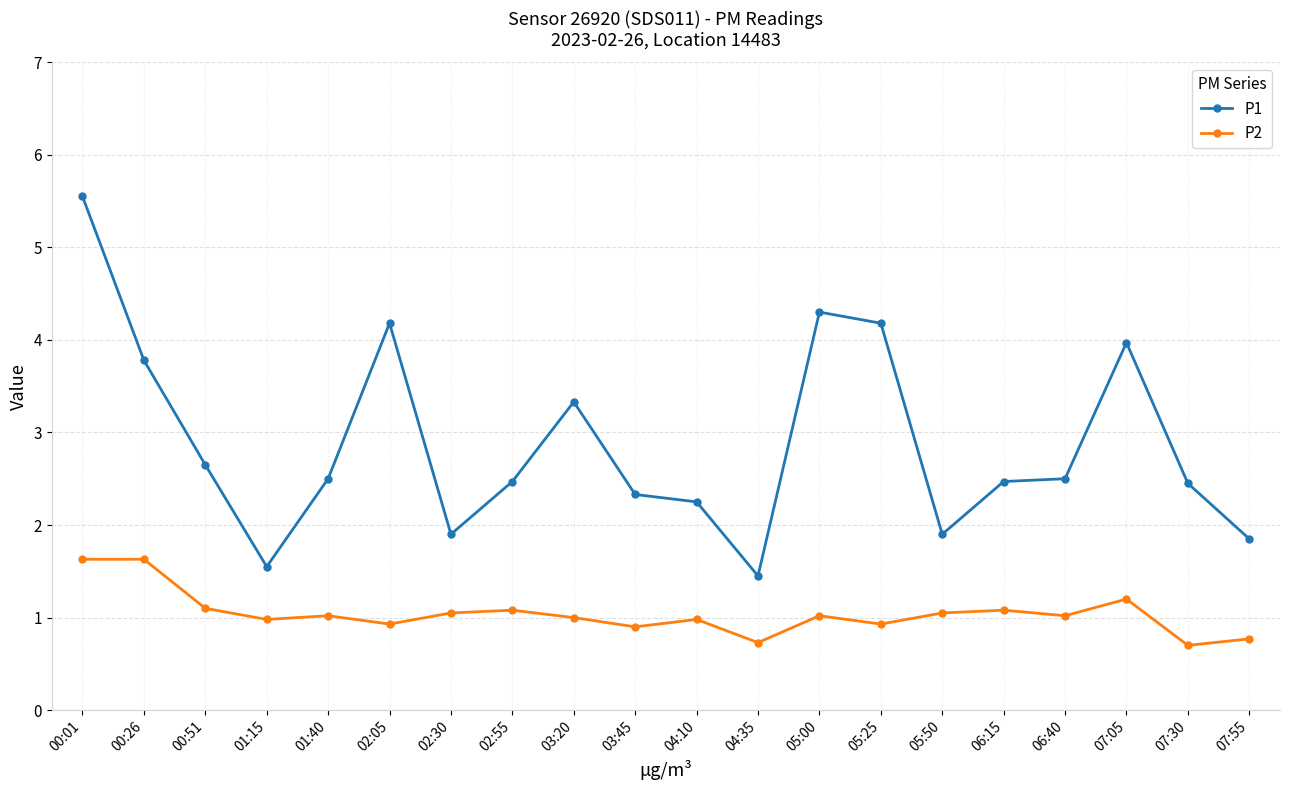

True or false: P1 and P2 intersect in this chart.

False